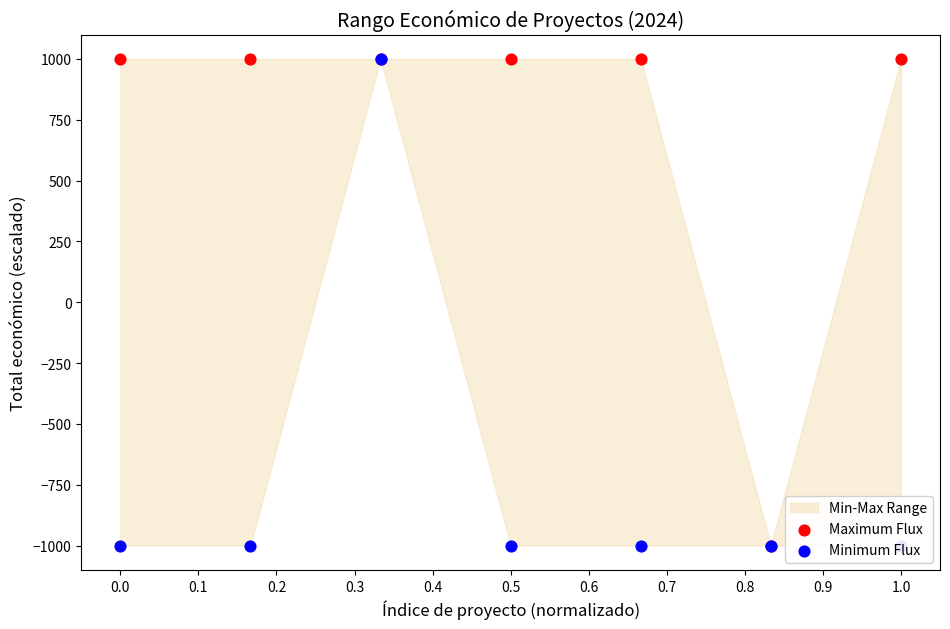

Which series contains the lowest Y value?

Minimum Flux